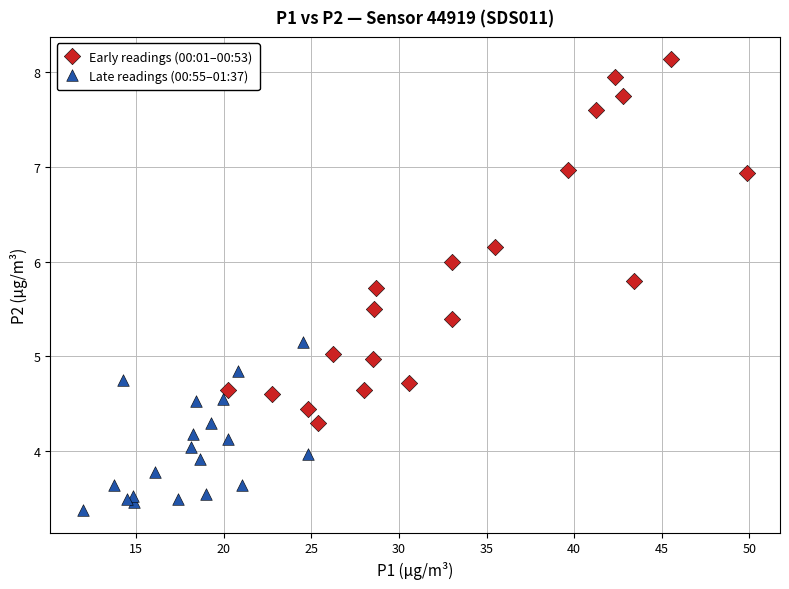

Which series reaches the minimum Y coordinate?

Late readings (00:55–01:37)